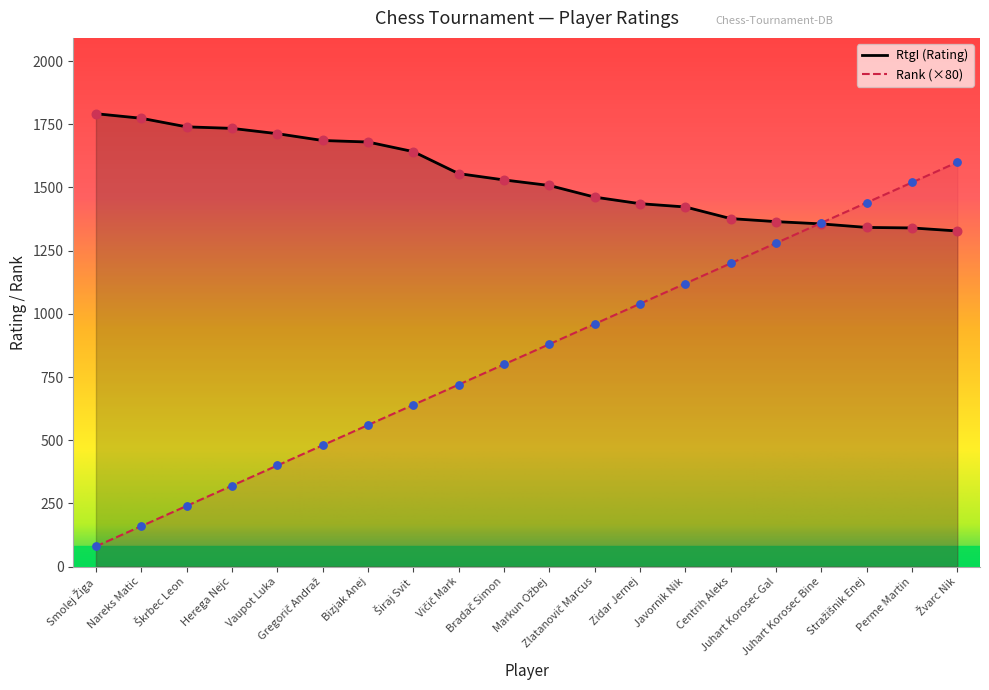

What is the total value across all series at Žvarc Nik?

2928